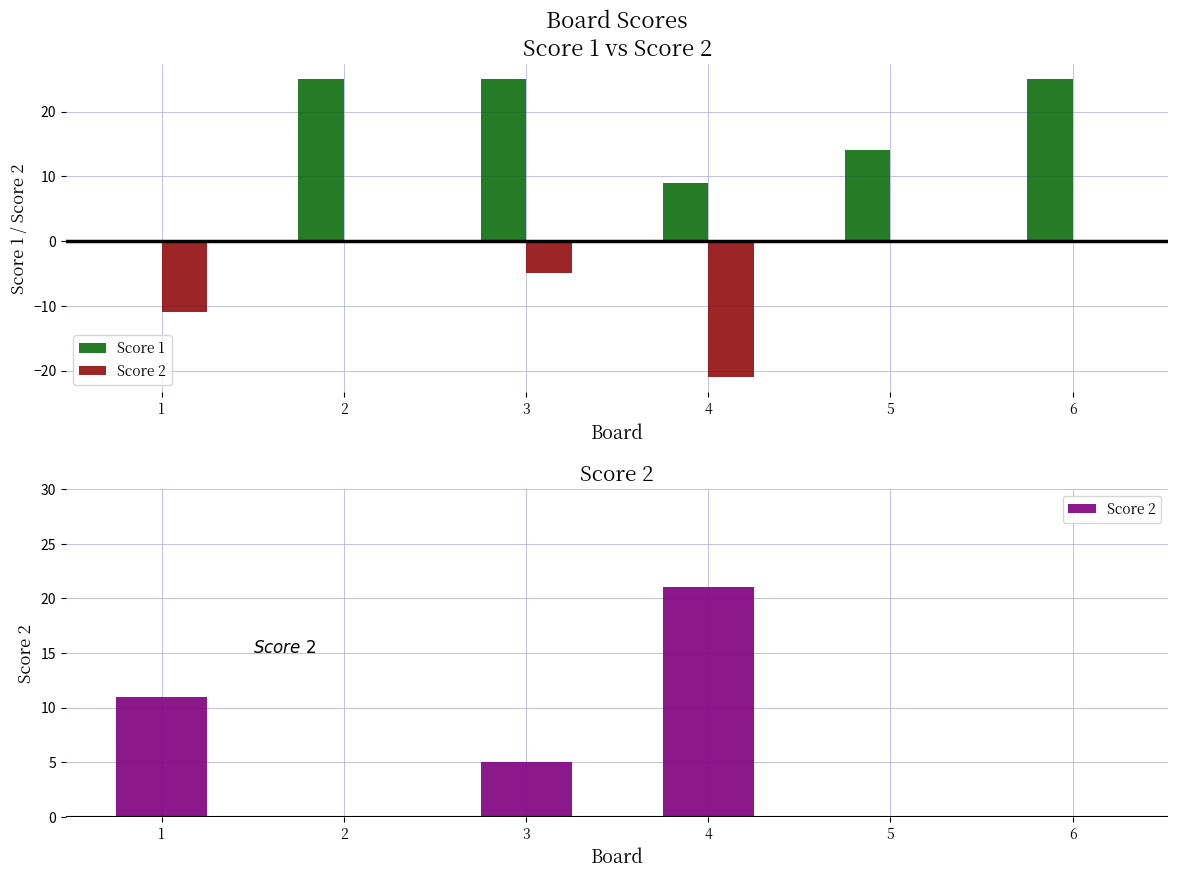

Does the chart contain stacked bars?

No